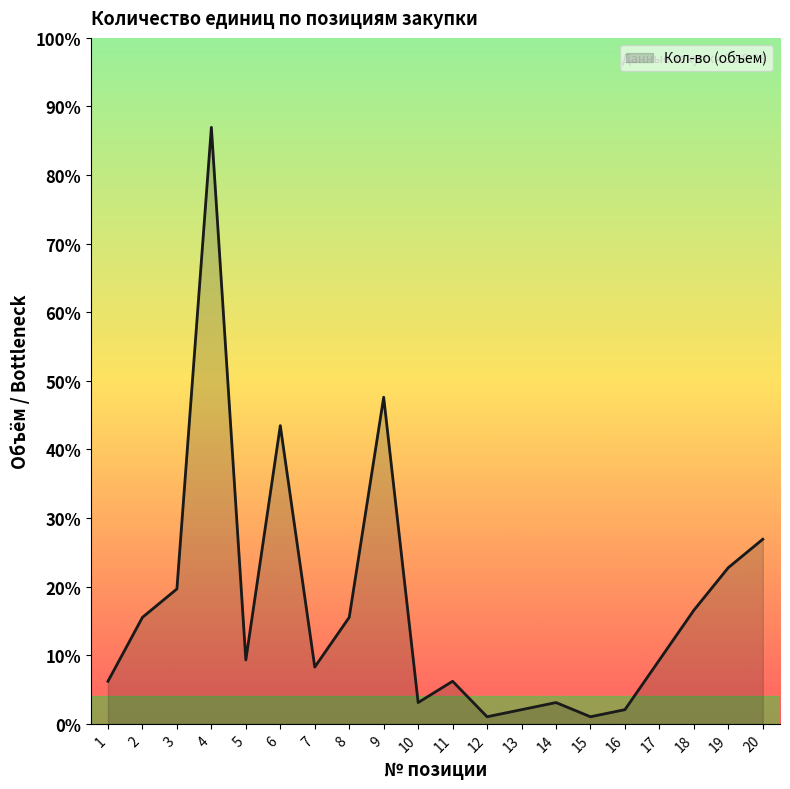

Does the chart display data point markers on the line(s)?

No